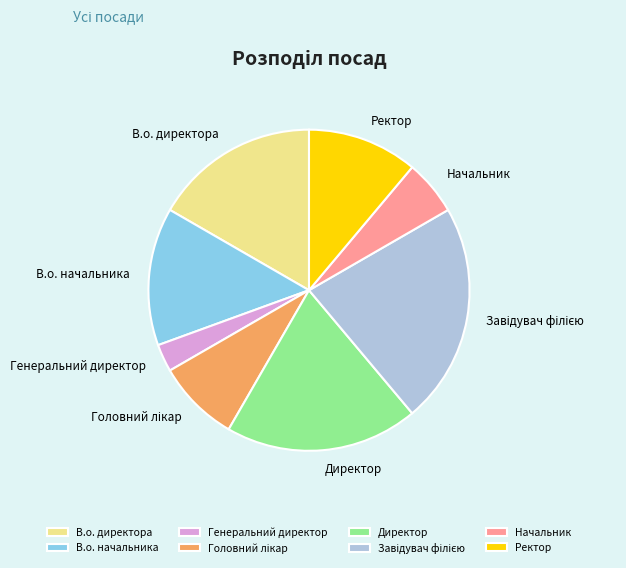

Count the number of slices in the pie.

8